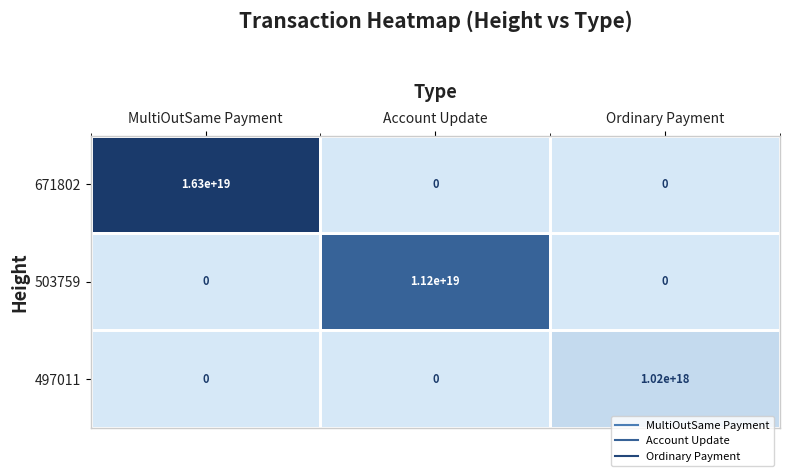

At which label does 497011 reach its peak?

Ordinary Payment